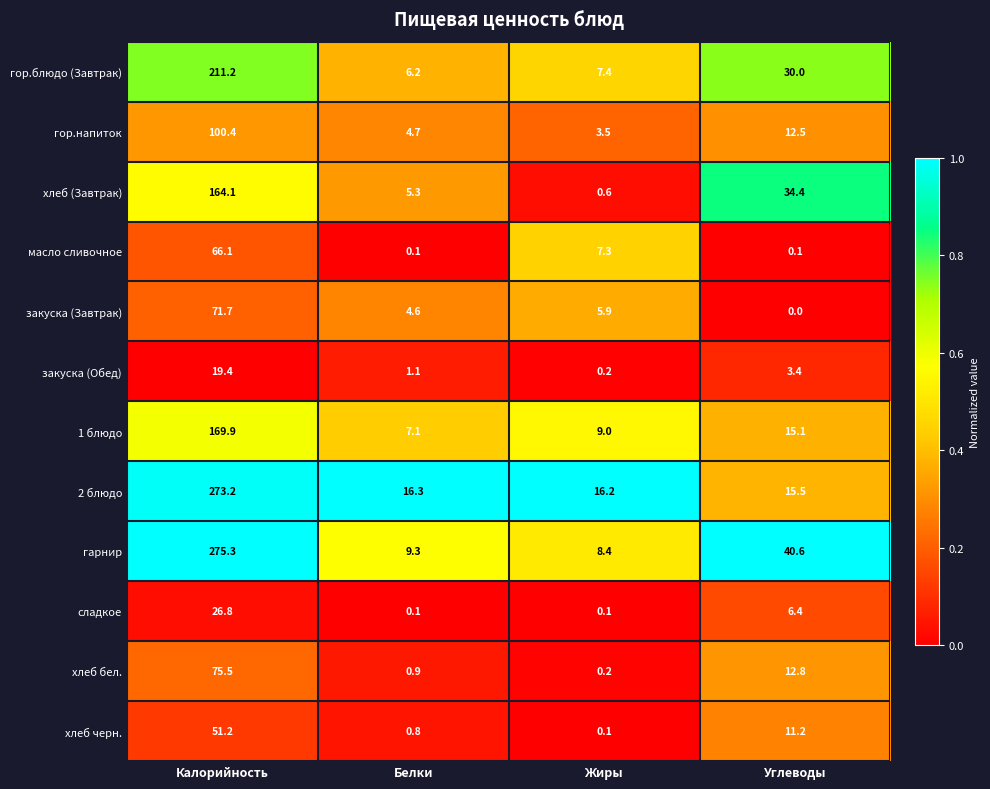

What is the approximate value of гор.блюдо (Завтрак) at Калорийность?

211.2